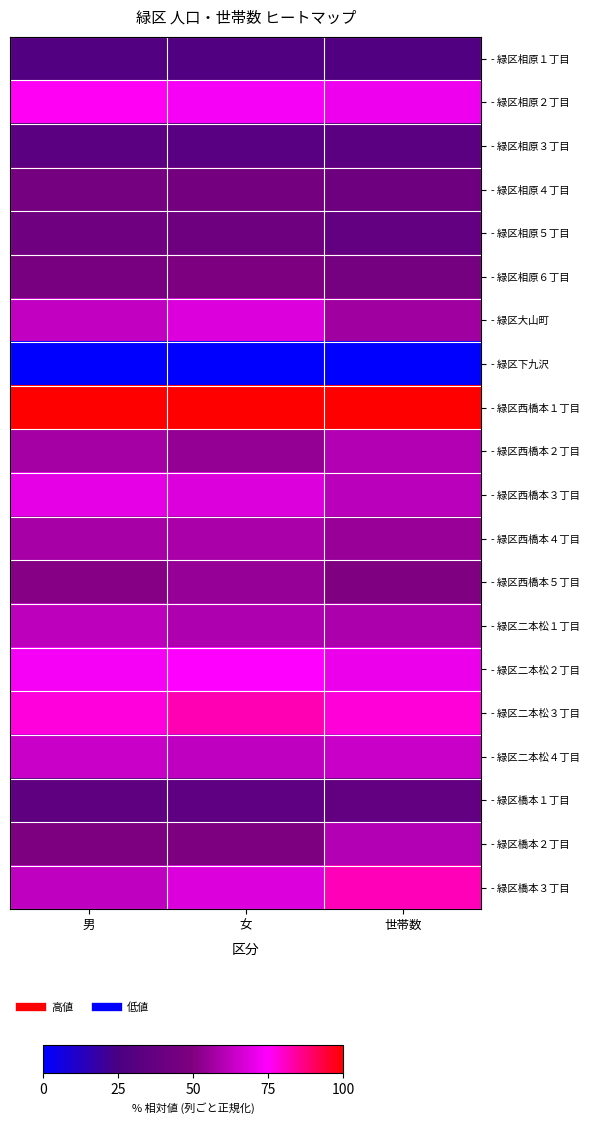

What is the difference between the highest and lowest values at 女?

1.0